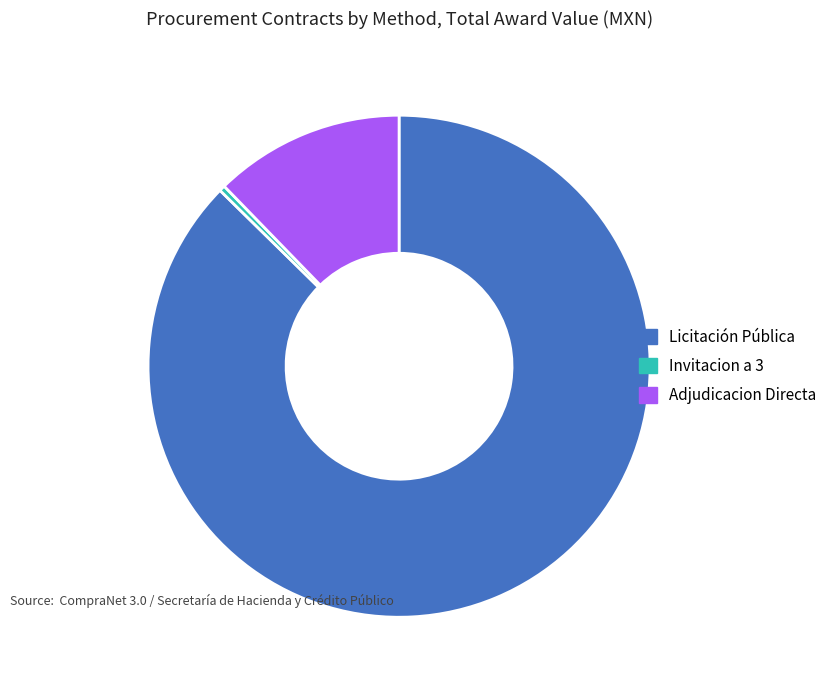

How many slices are in this pie chart?

3